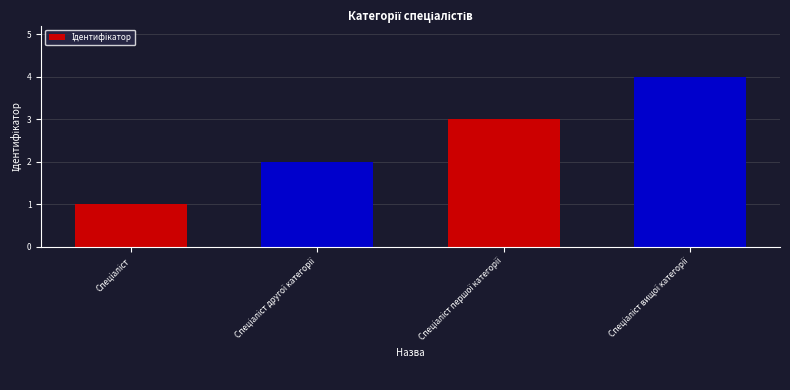

What is the sum of all values?

10